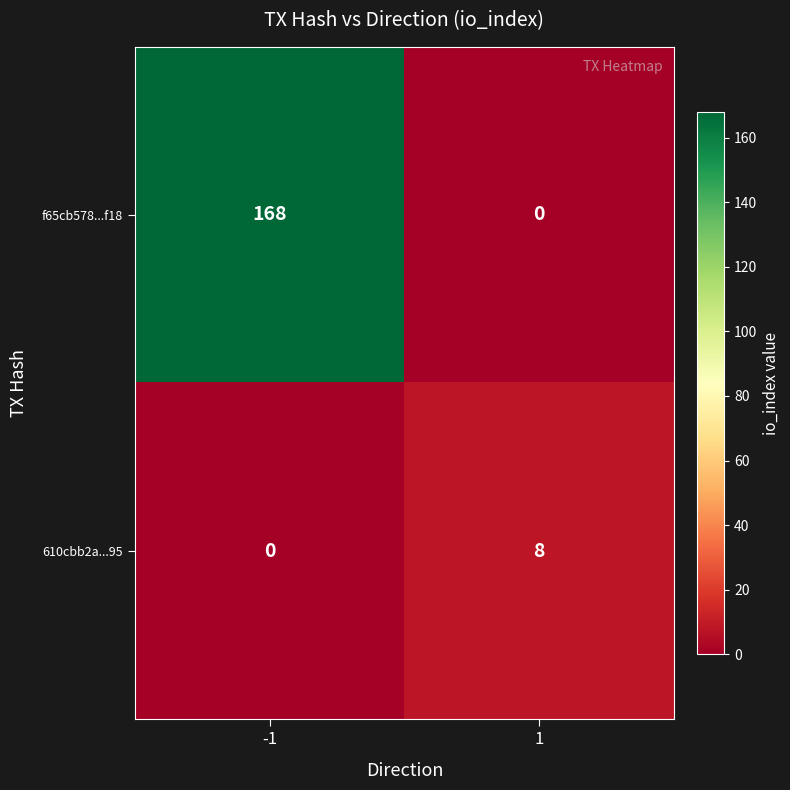

What is the approximate value of f65cb578...f18 at -1, to the nearest 10?

170